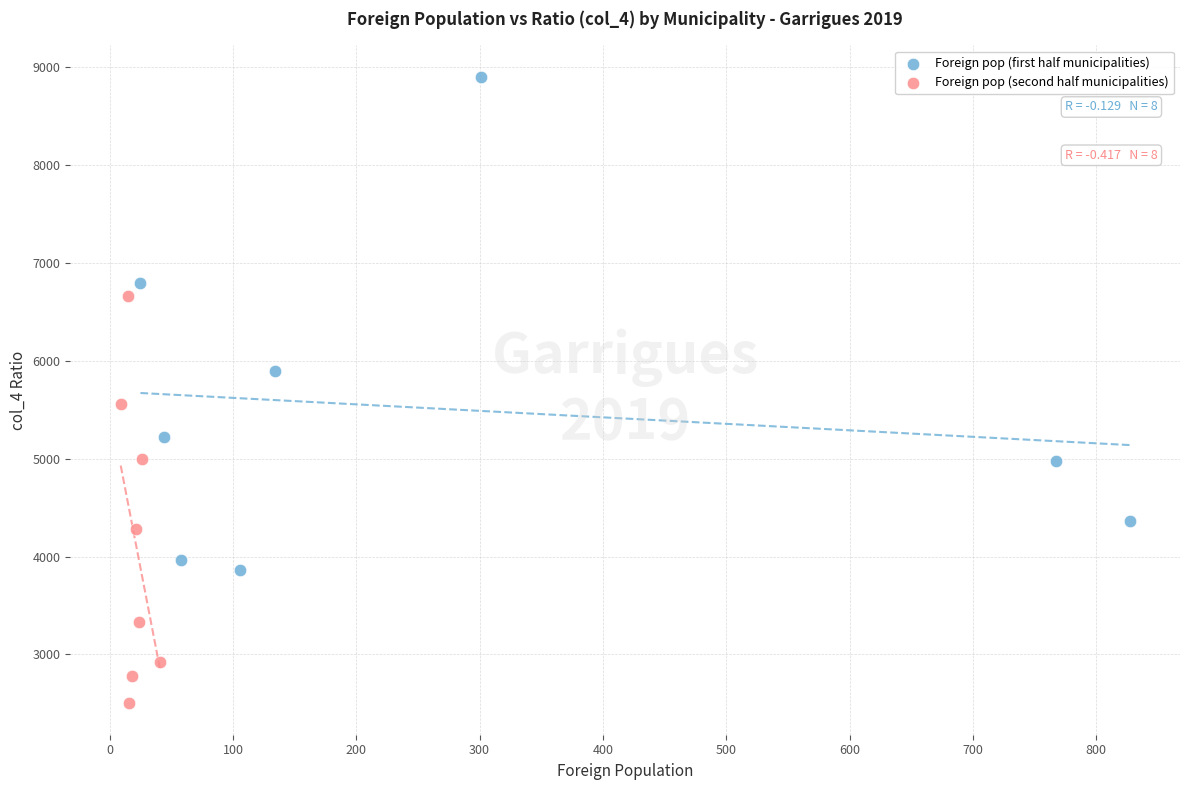

Which series has the largest Y range (max minus min)?

Foreign pop (first half municipalities)